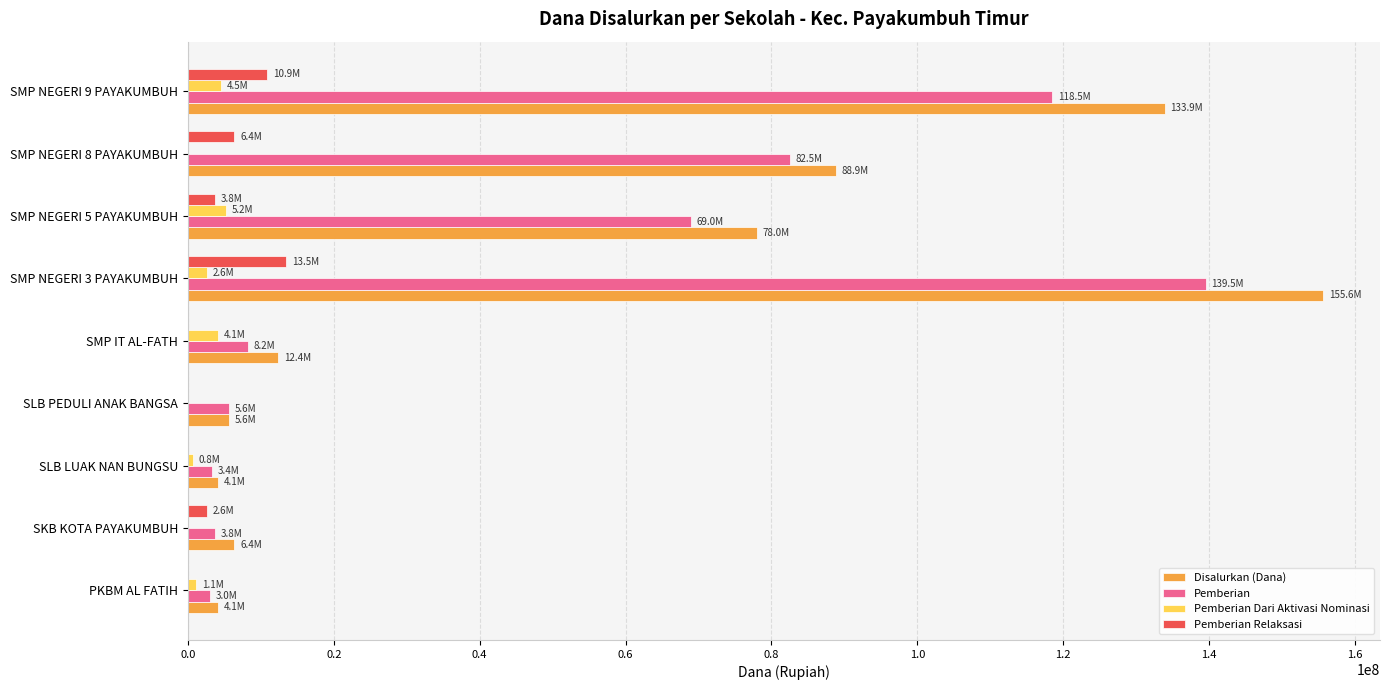

How many distinct data groups are displayed?

4